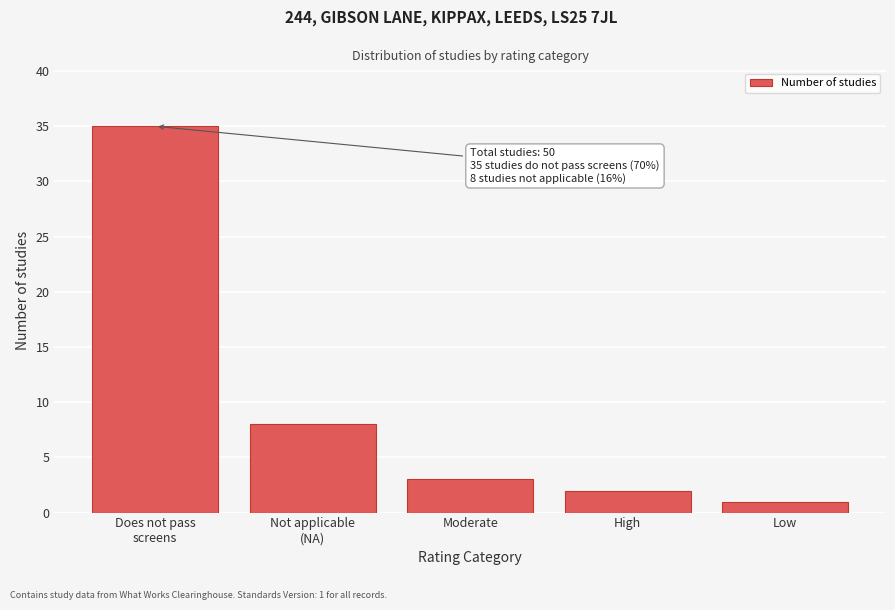

Reading left to right, transcribe all the data shown in this chart.

35	8	3	2	1